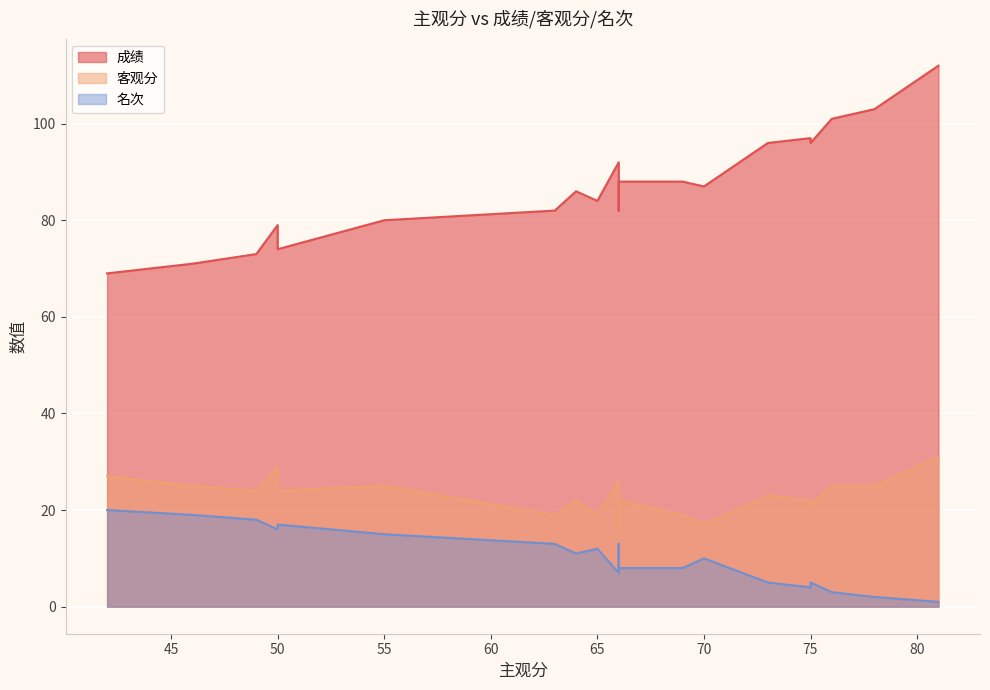

True or false: 名次 and 客观分 intersect in this chart.

False